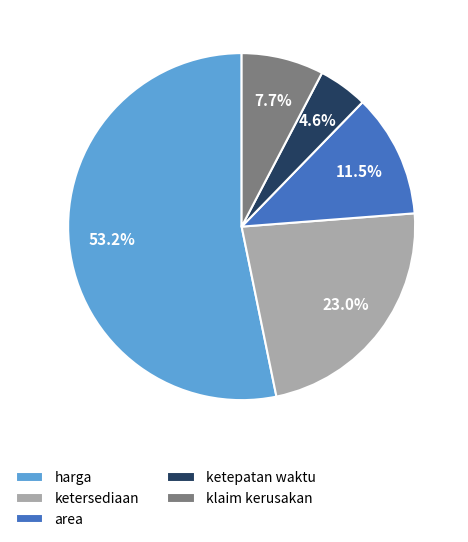

Count the number of slices in the pie.

5